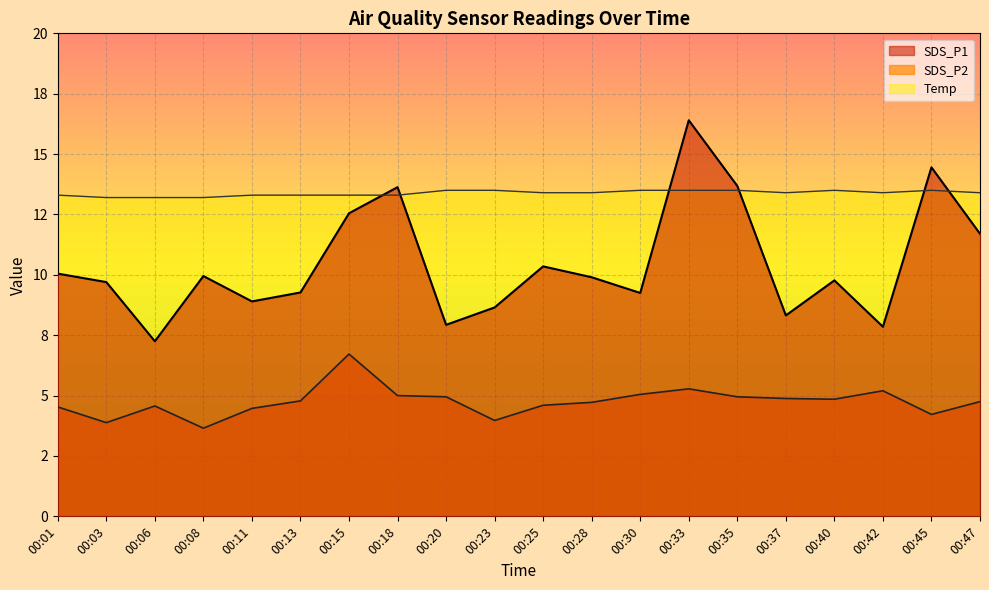

What is the value of the SDS_P2 point at the 18th from the left?

5.2